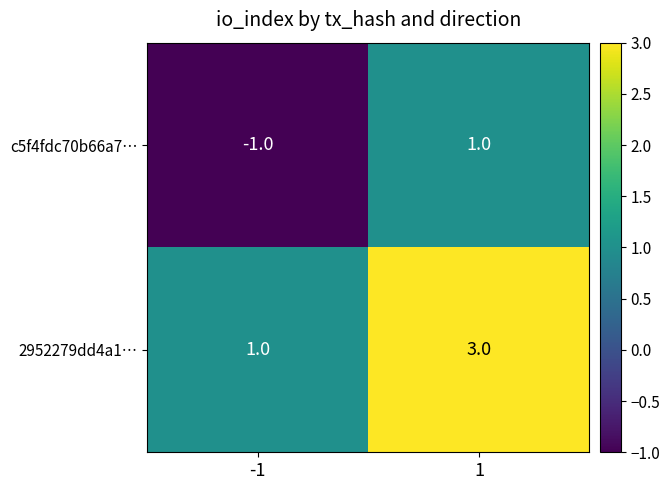

What is the maximum value shown in the chart?

3